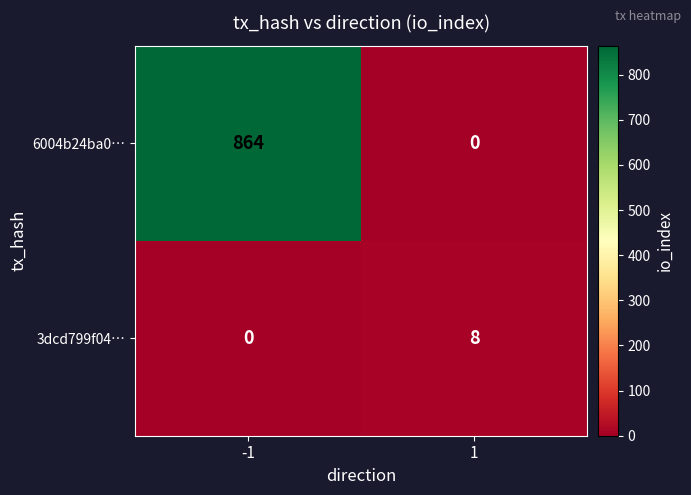

Reading right to left, list all the values displayed in this chart.

6004b24ba0…: 1=0	-1=864
3dcd799f04…: 1=8	-1=0